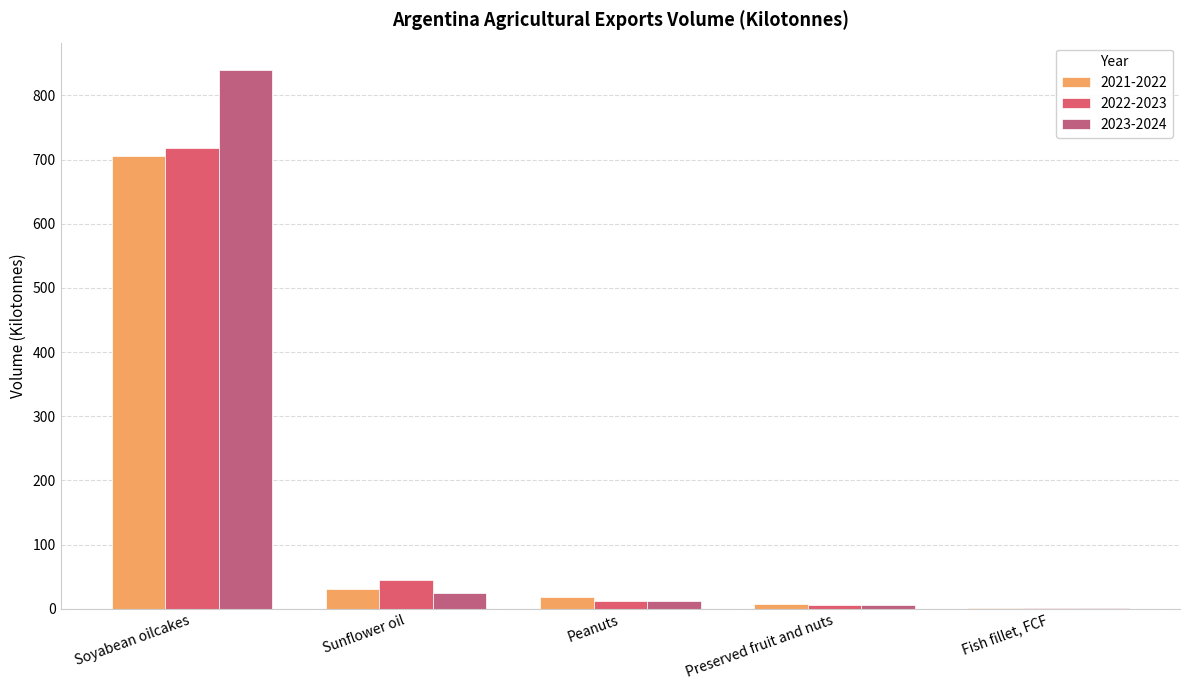

Reading left to right, extract all data points from this chart.

2021-2022: 705.9	31.3	18.9	8.2	1.1
2022-2023: 718.6	45.2	12.1	5.9	1.0
2023-2024: 840.1	23.9	12.8	5.6	1.0